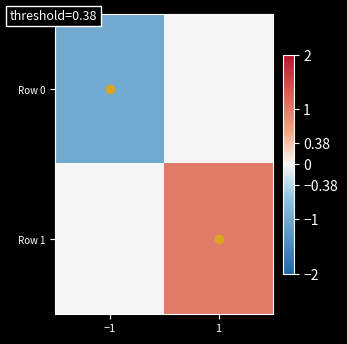

Which series has the largest range (max minus min)?

Row 0